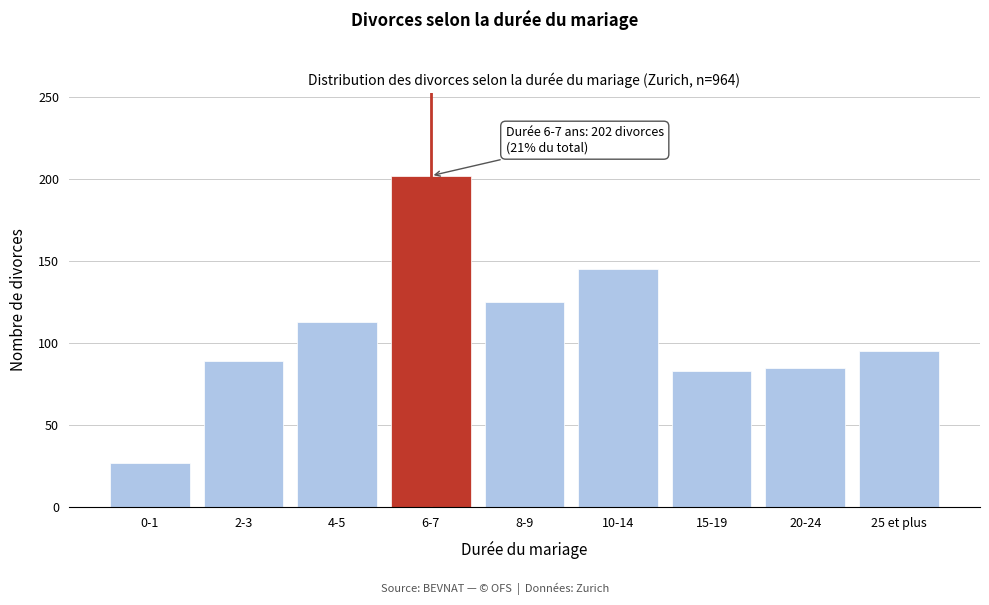

Reading right to left, list all the values displayed in this chart.

25 et plus=95	20-24=85	15-19=83	10-14=145	8-9=125	6-7=202	4-5=113	2-3=89	0-1=27